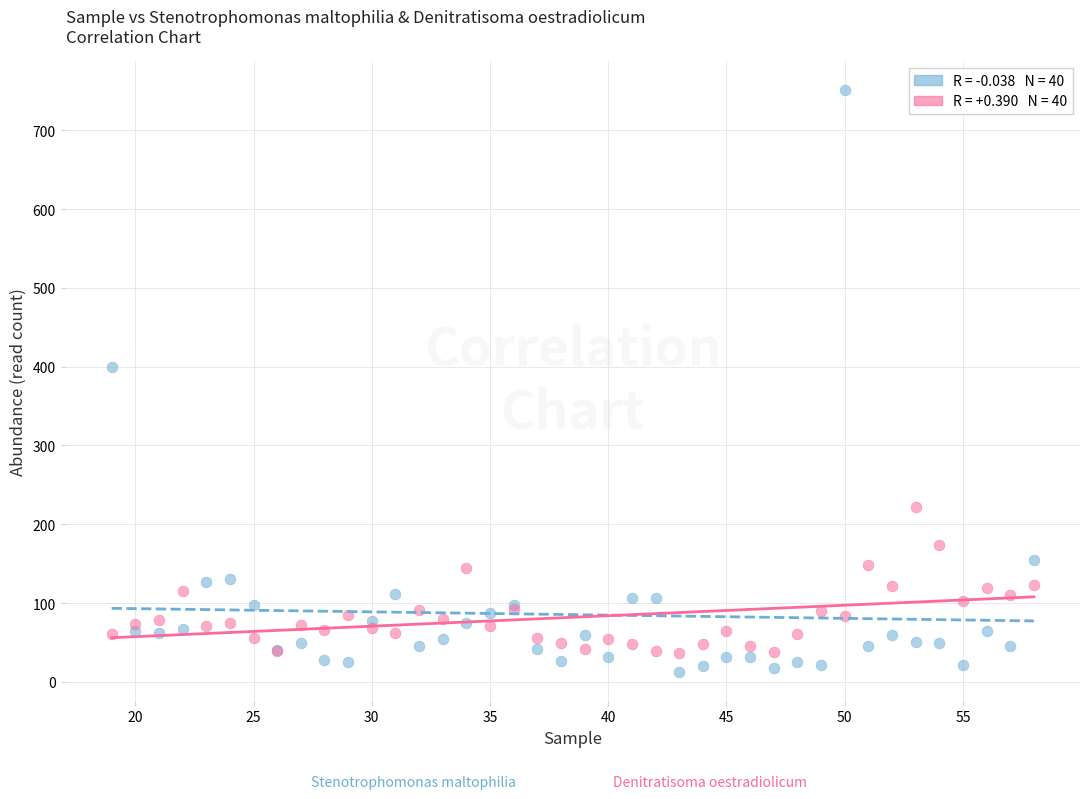

Across all series, what Y value is closest to 382?

399